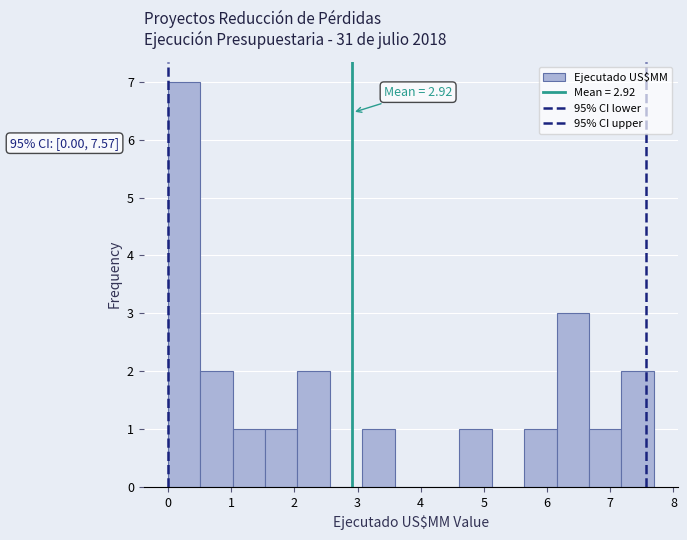

Over which range of the x-axis is the bar tallest?

0.0 to 0.5